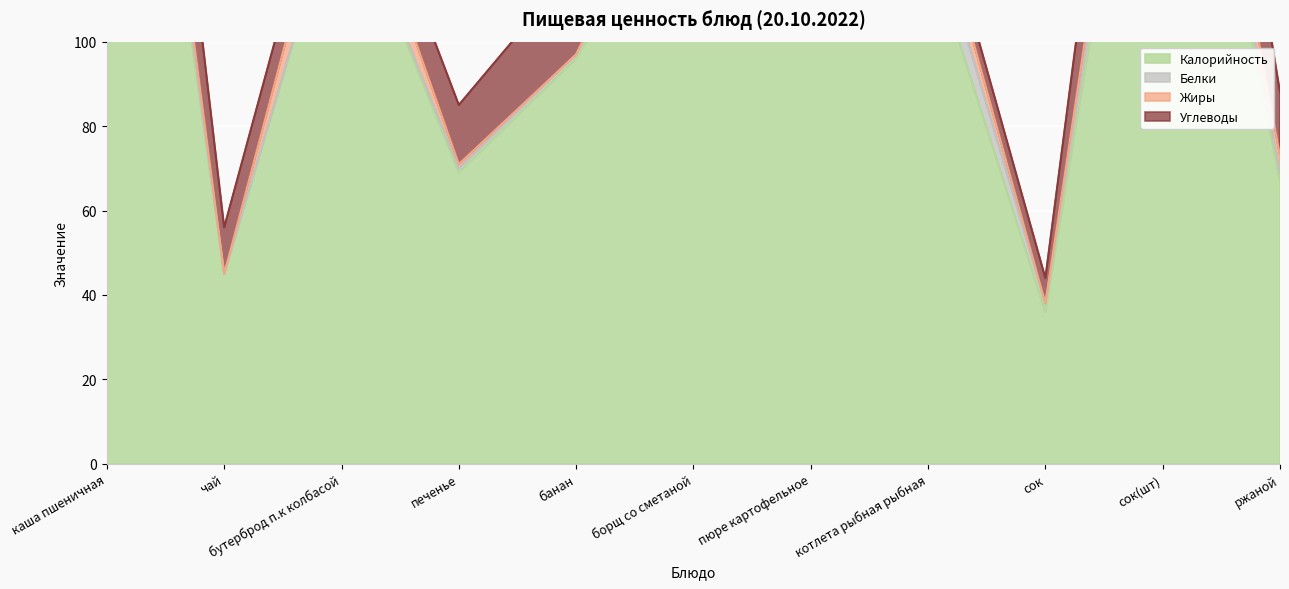

The value of Белки at борщ со сметаной is 3. True or false?

False